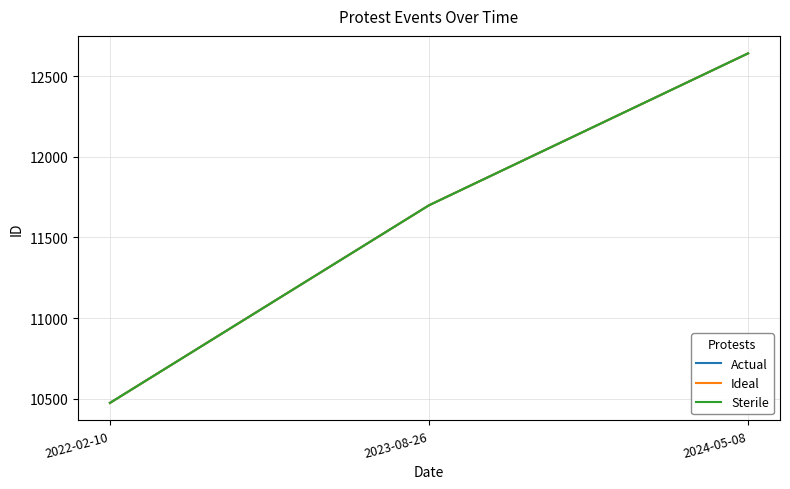

The Ideal series shows 11700 at 2023-08-26. True or false?

True